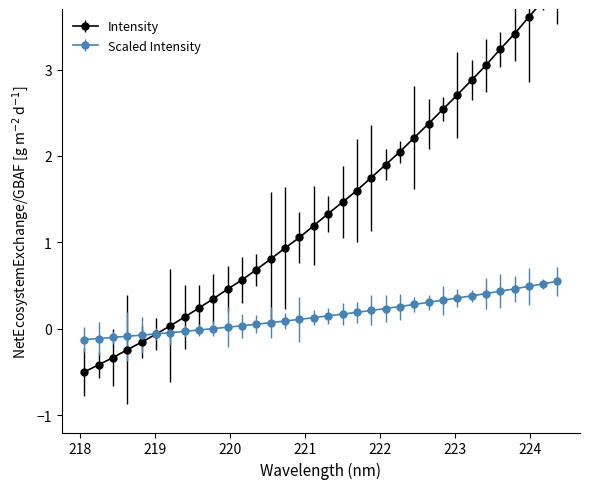

At which category does the chart reach its peak across all series?

224.3616